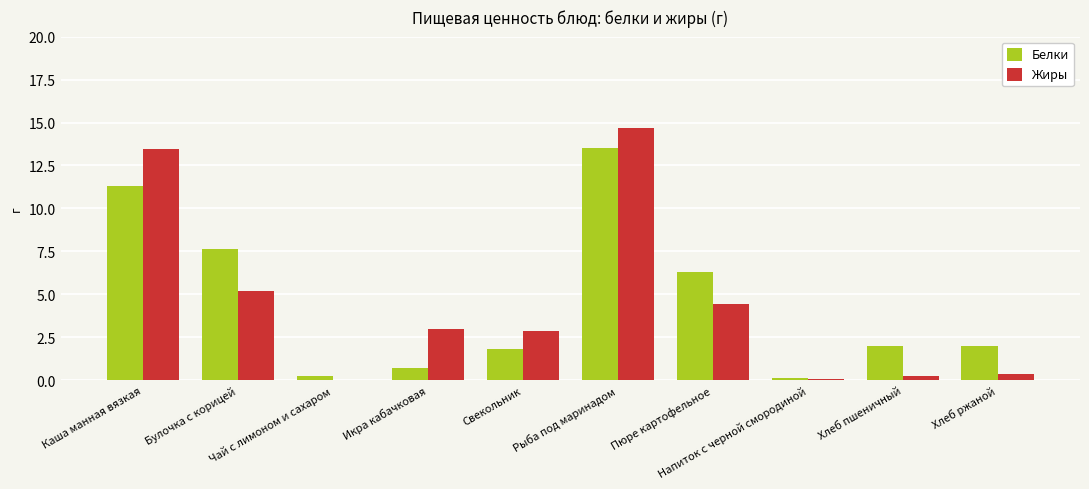

What is the greatest value displayed?

14.7